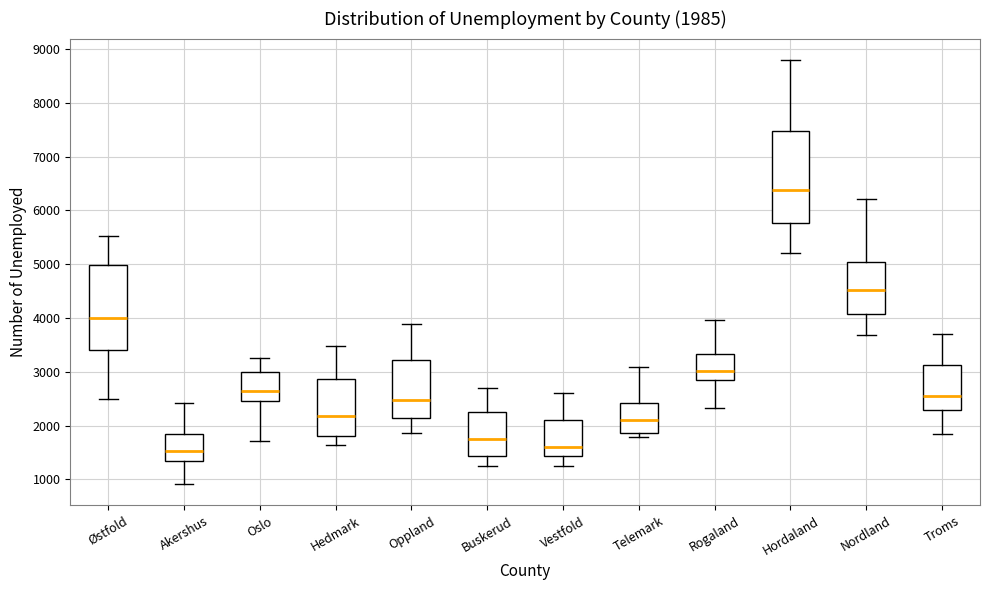

Which box is the tallest, from its lower edge to its upper edge?

Hordaland